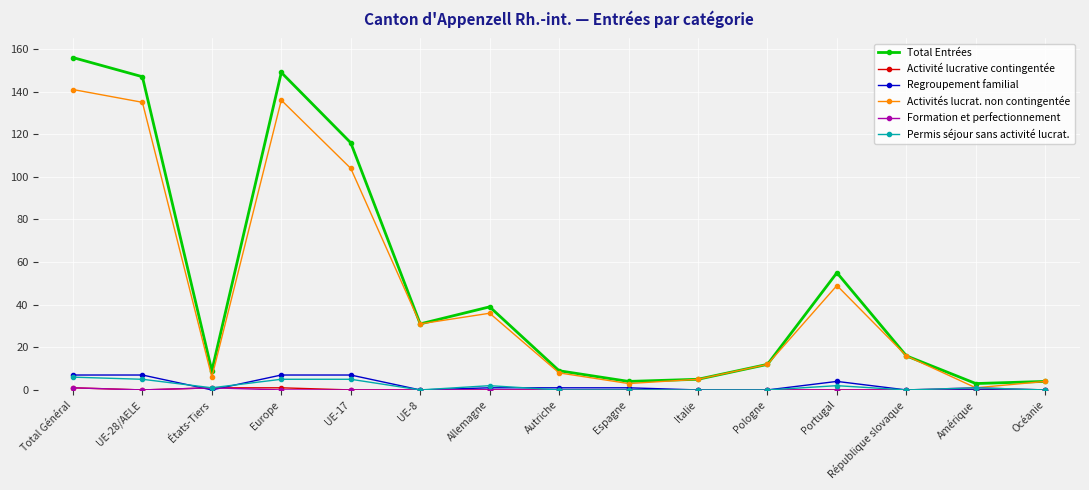

Which series has the widest spread of values?

Total Entrées